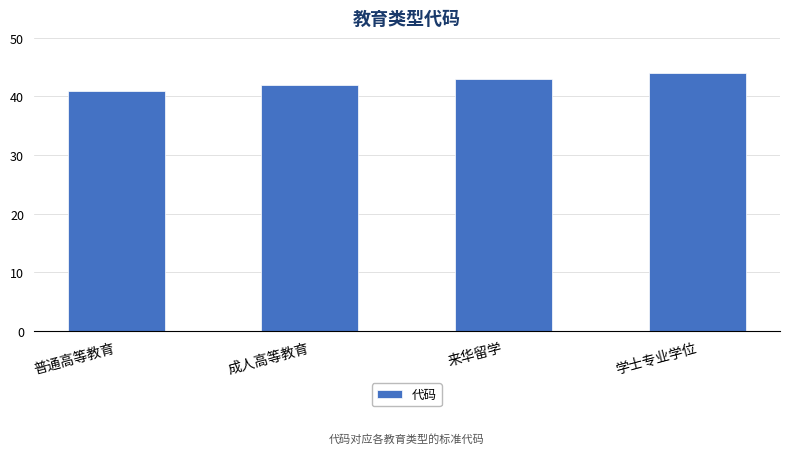

True or false: the data shows 41 at 普通高等教育.

True